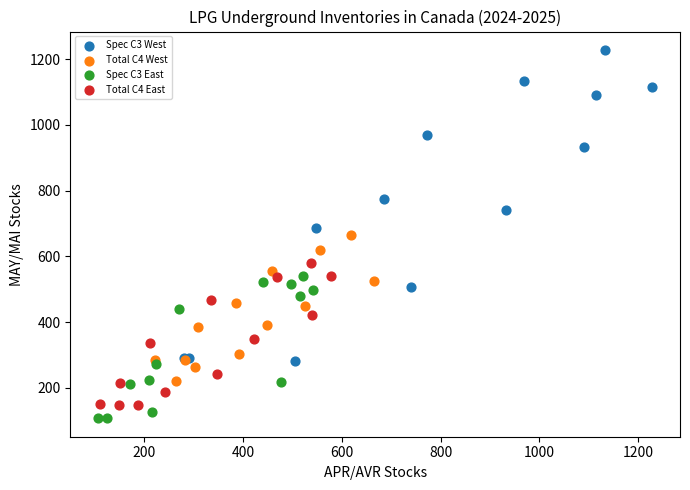

Which series contains the highest Y value?

Spec C3 West